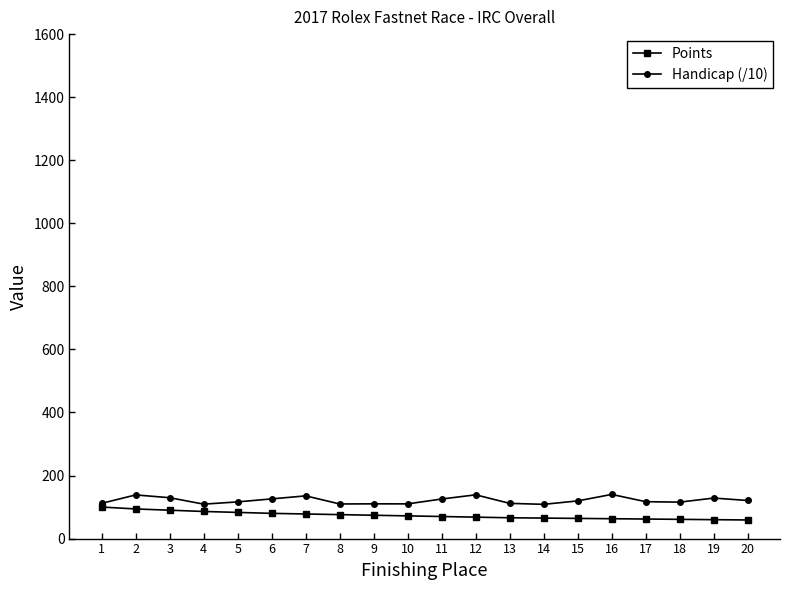

Rank the series at 19 from lowest to highest value.

Points, Handicap (/10)